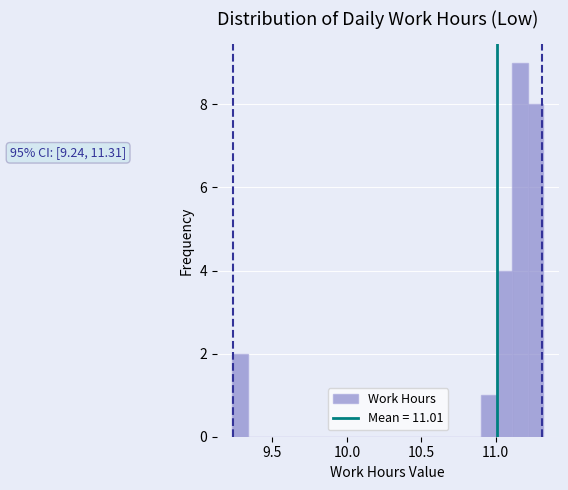

Around what value on the x-axis is the tallest bar? Give the approximate position of its centre, as read against the axis.

11.15